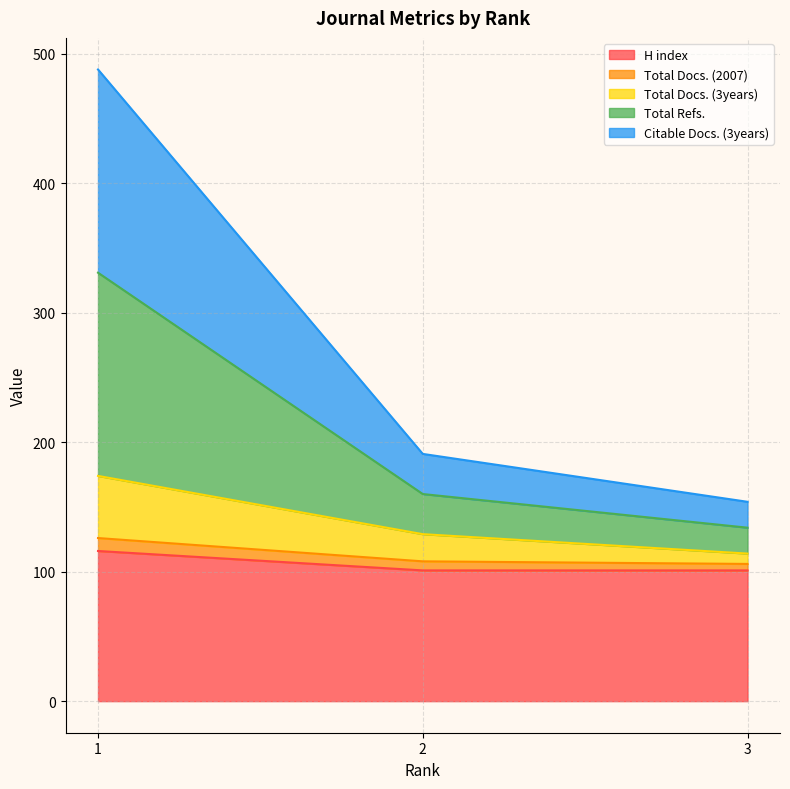

At how many categories does at least one series exceed 302?

1